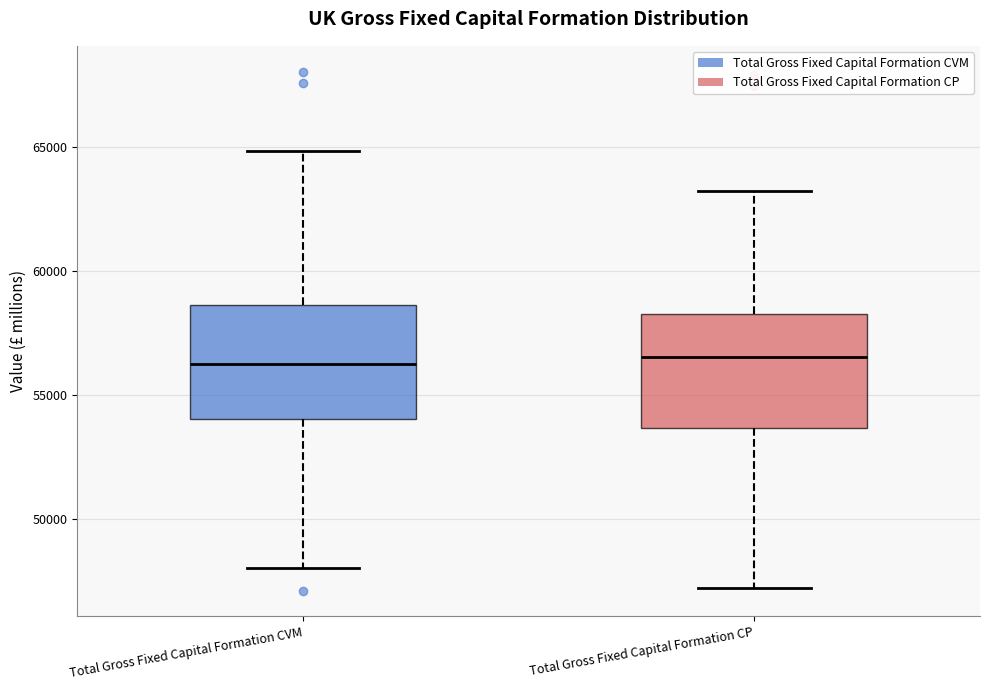

Where does the upper whisker of the box for Total Gross Fixed Capital Formation CVM end on the y-axis? The values are not printed on the chart, so give them approximately, as read against the axis.

65000